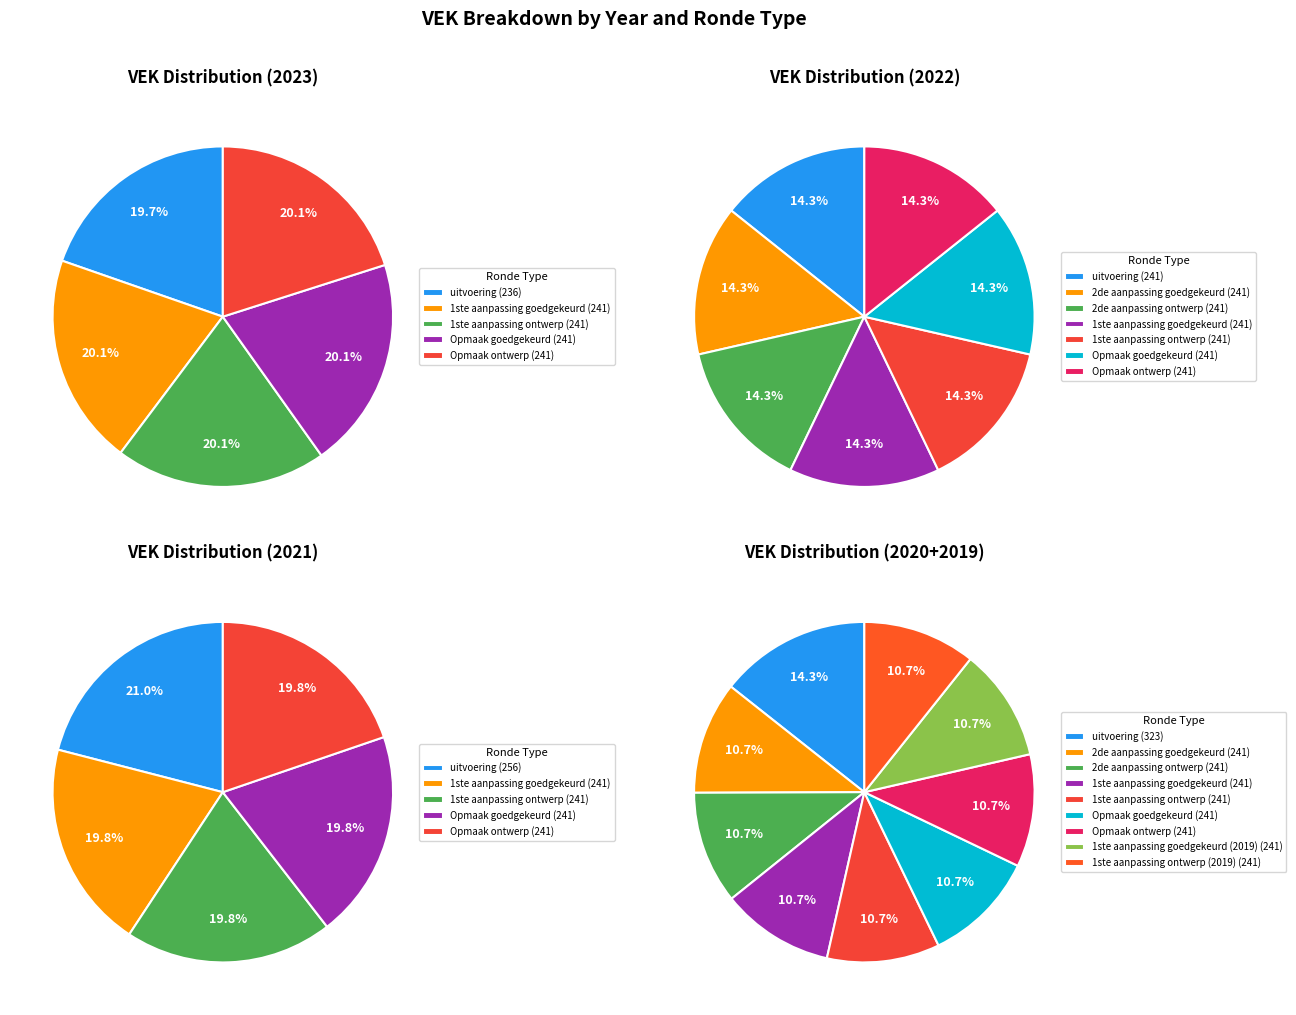

To the nearest percent, what portion does 2020 2de aanpassing ontwerp represent?

4%